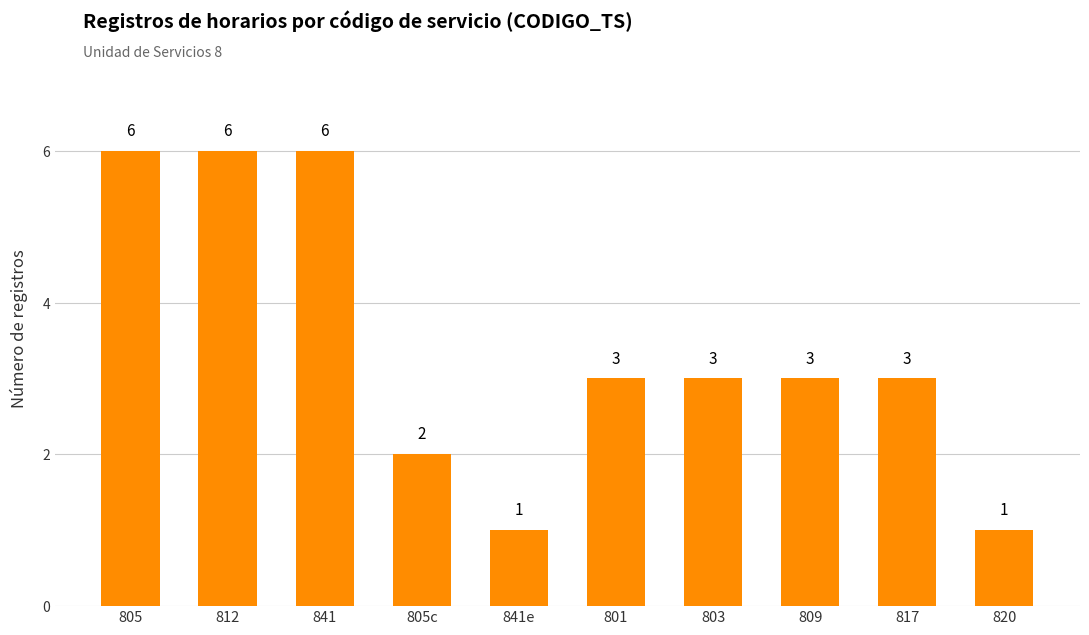

Count the number of categories in the chart.

10